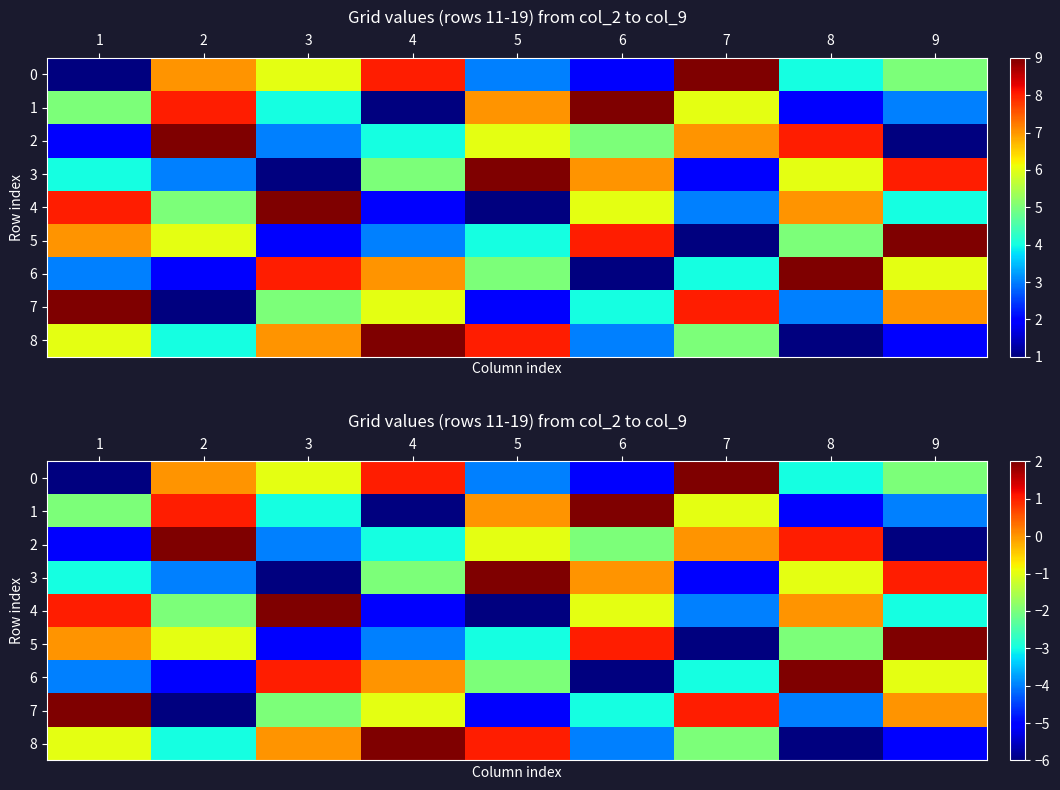

What is the maximum value shown in the chart?

2